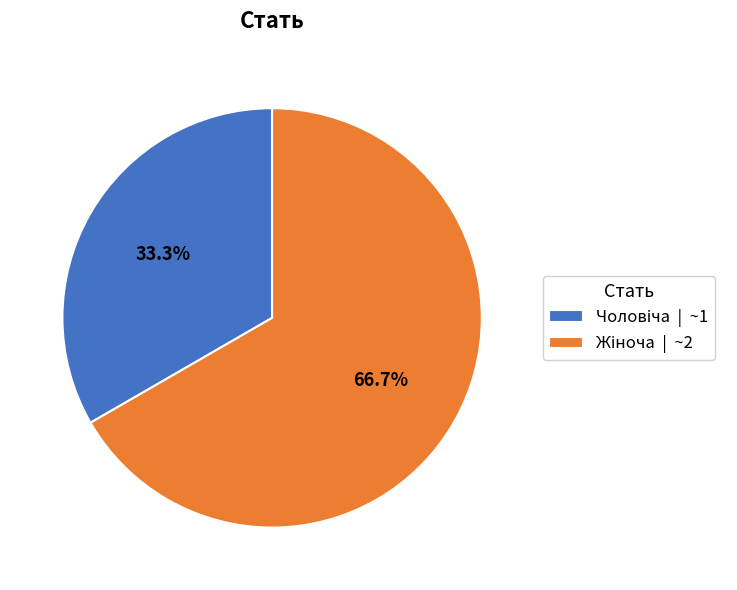

Does any single category account for the majority?

Yes